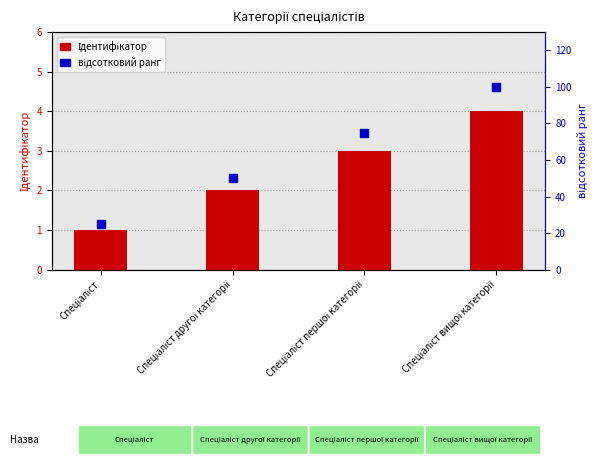

Which series contains the lowest Y value?

Ідентифікатор